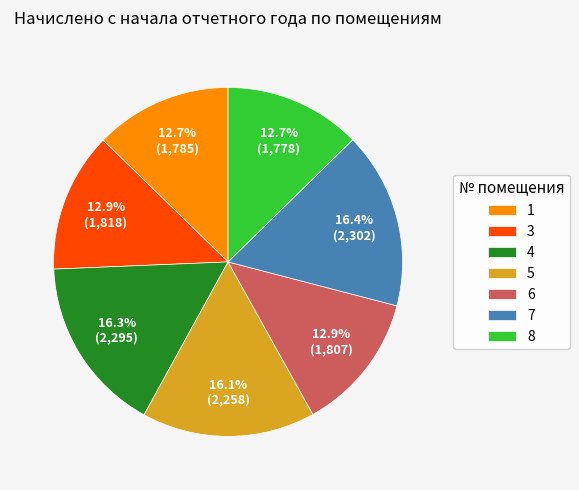

To the nearest percent, what is the average slice percentage?

14%